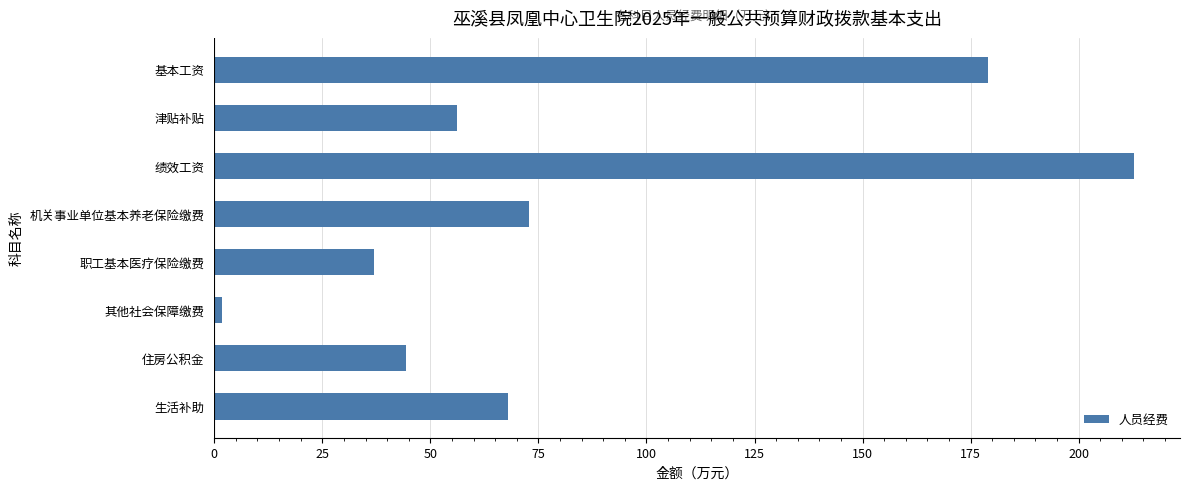

How many bars are there in total?

8